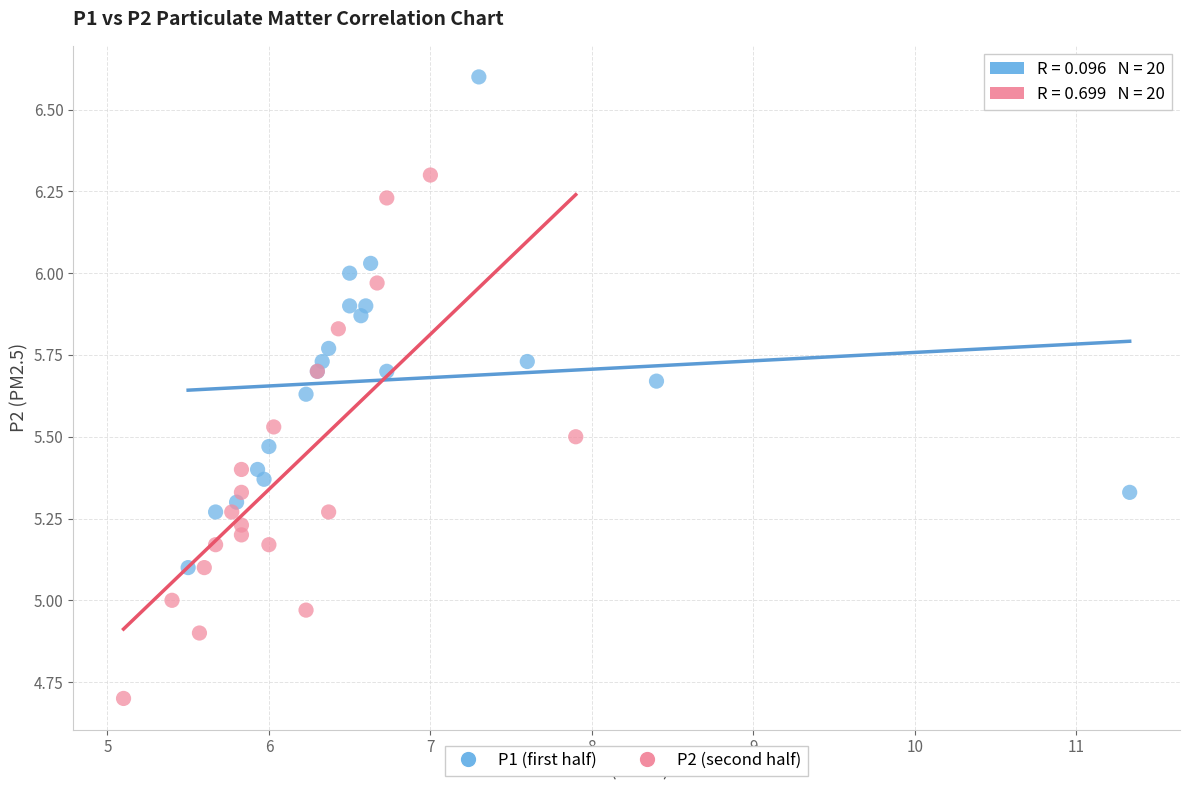

Which series reaches the minimum Y coordinate?

P2 (second half)